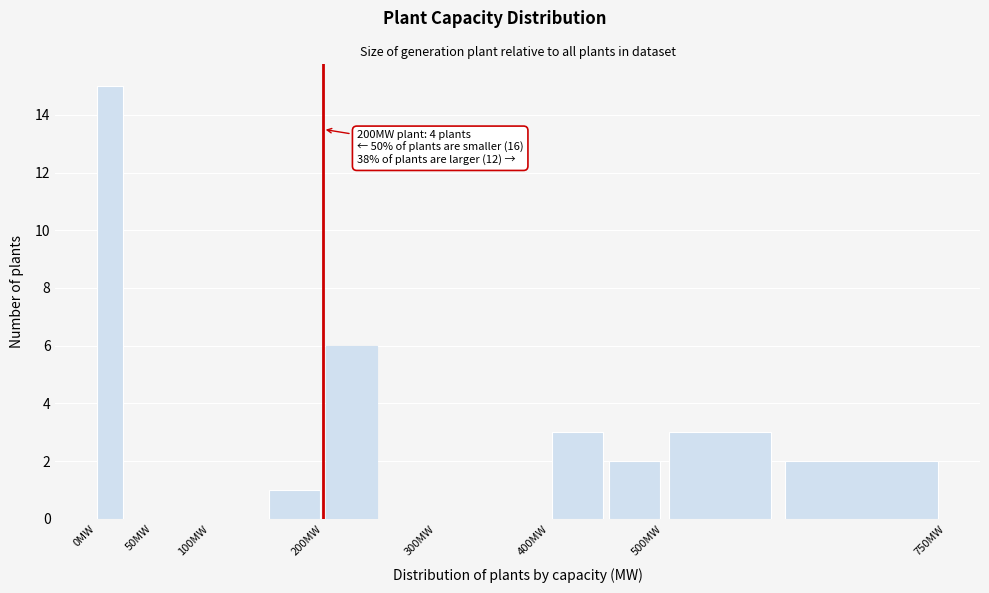

Over which range of the x-axis is the bar tallest?

0 to 25